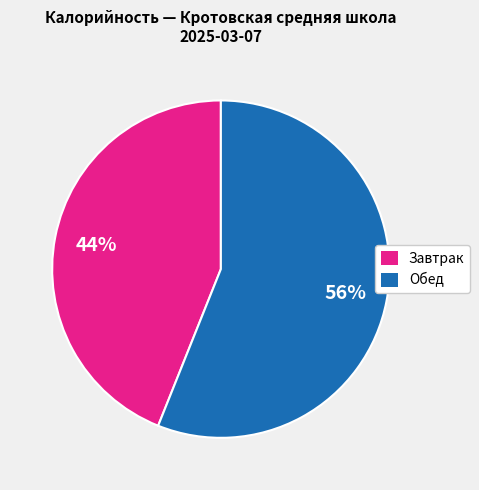

Which slice is the smallest?

Завтрак